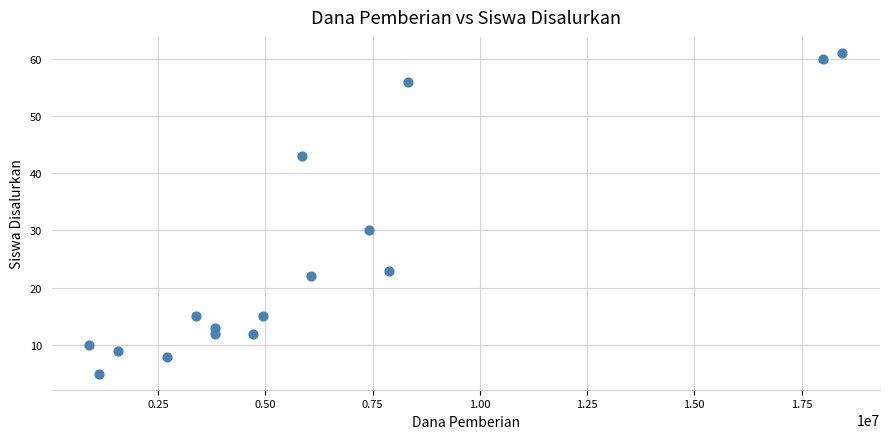

What is the range of Y values (max minus min)?

56